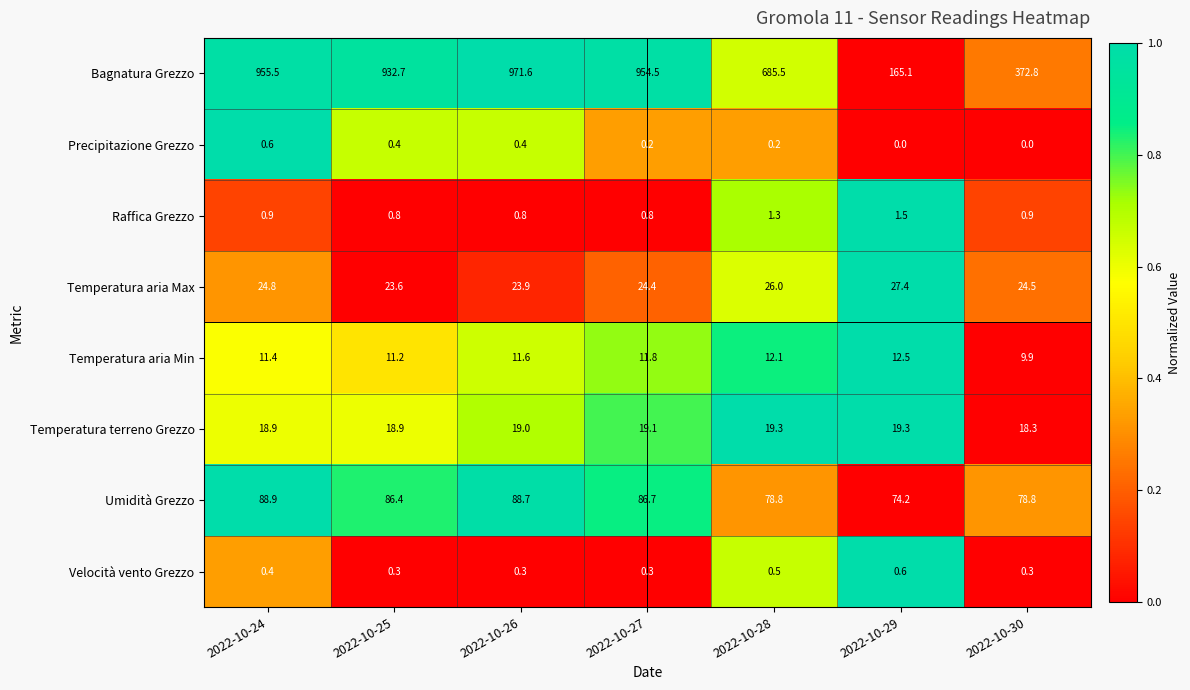

What is the difference between the maximum and minimum values in the Umidità Grezzo series?

14.7